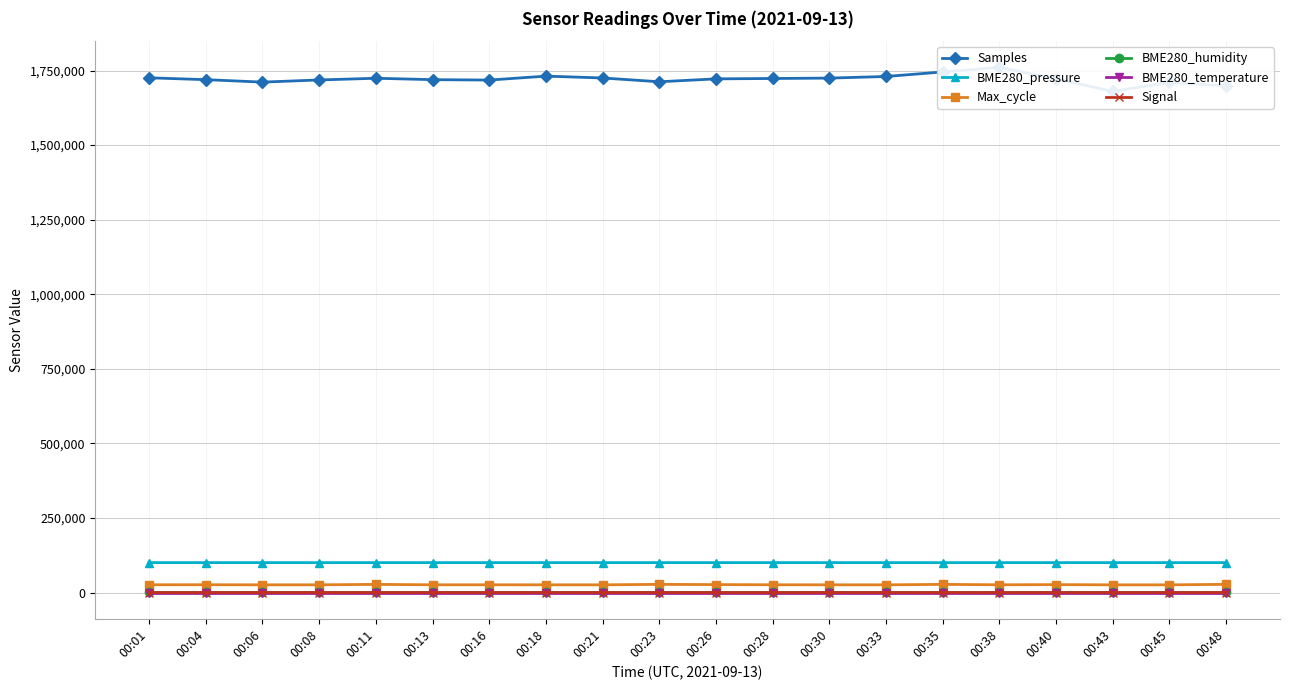

How many interior local peaks does the BME280_pressure series have?

5